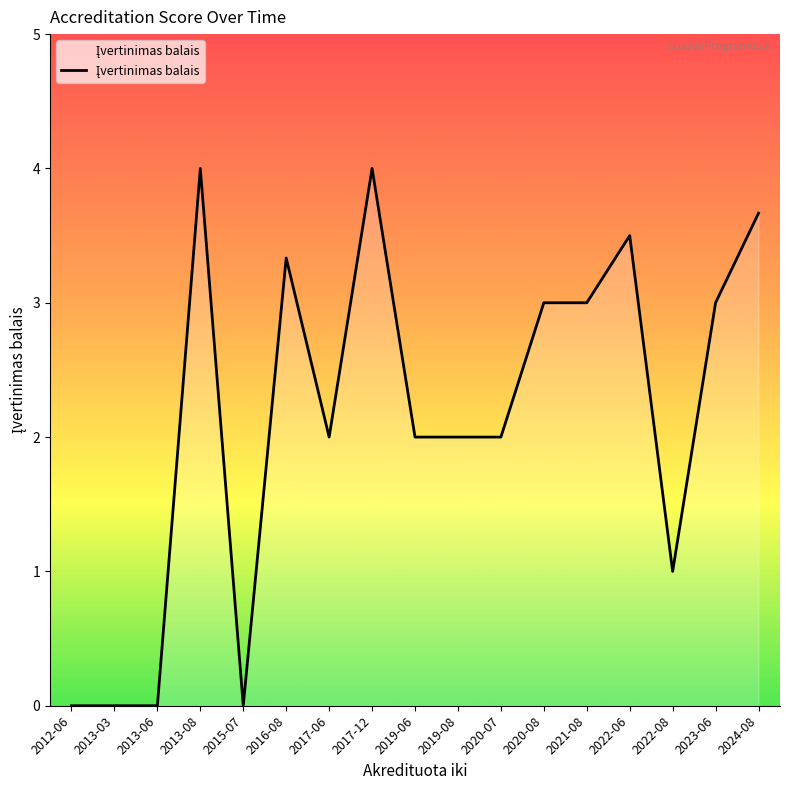

What position from the left is 2022-06?

14